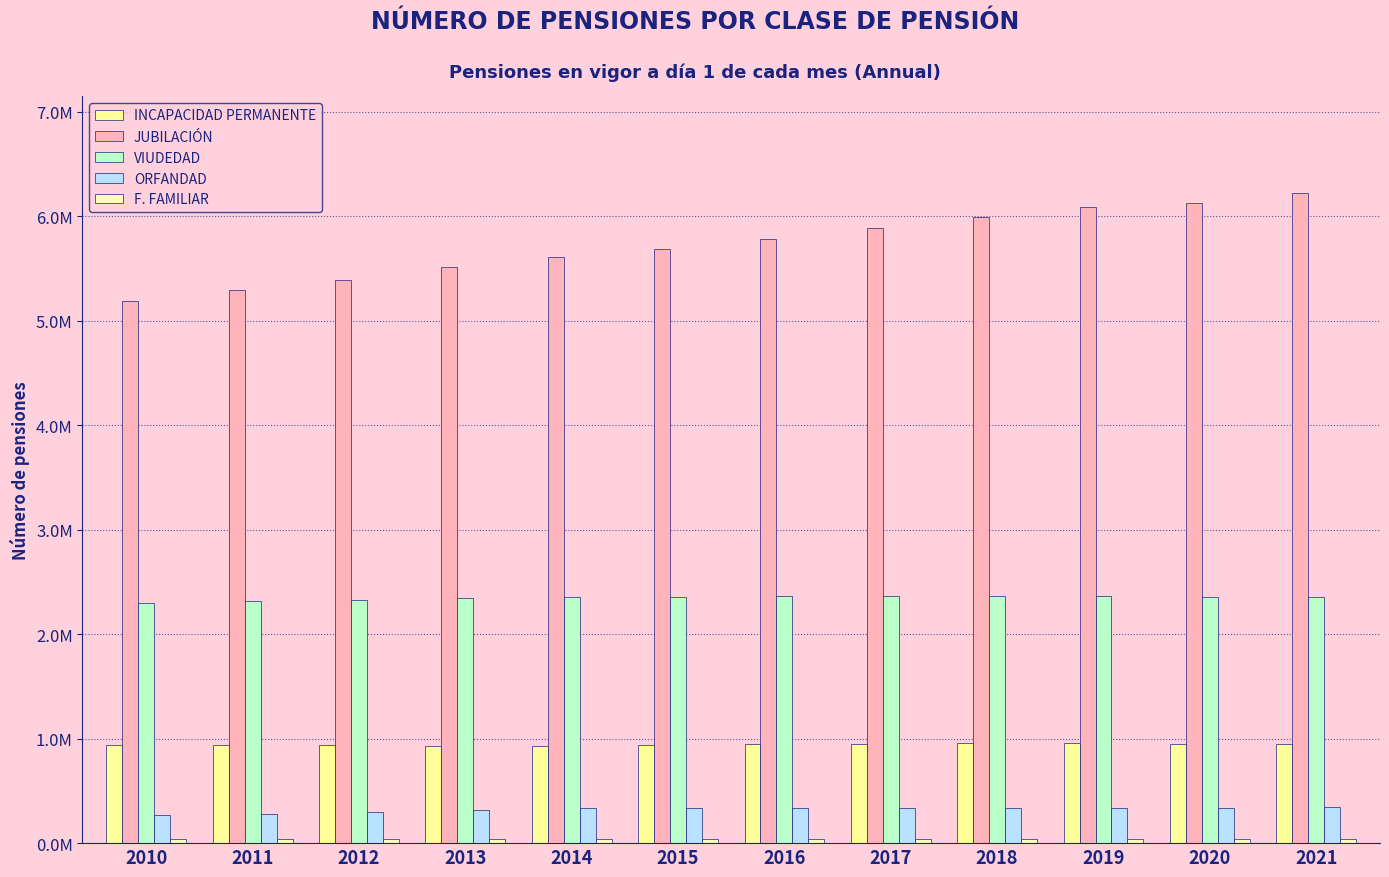

Read the INCAPACIDAD PERMANENTE value at 2010.

936895